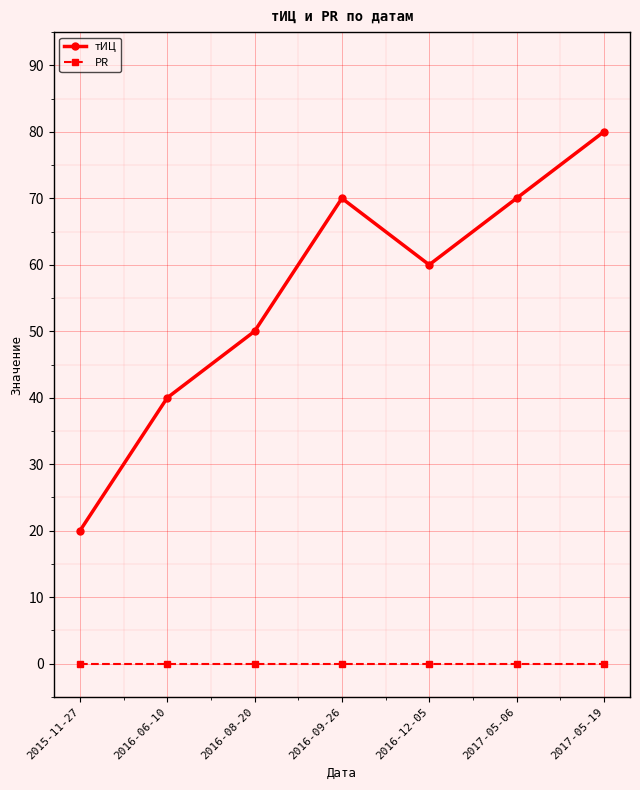

Rank the series at 2017-05-19 from lowest to highest value.

PR, тИЦ